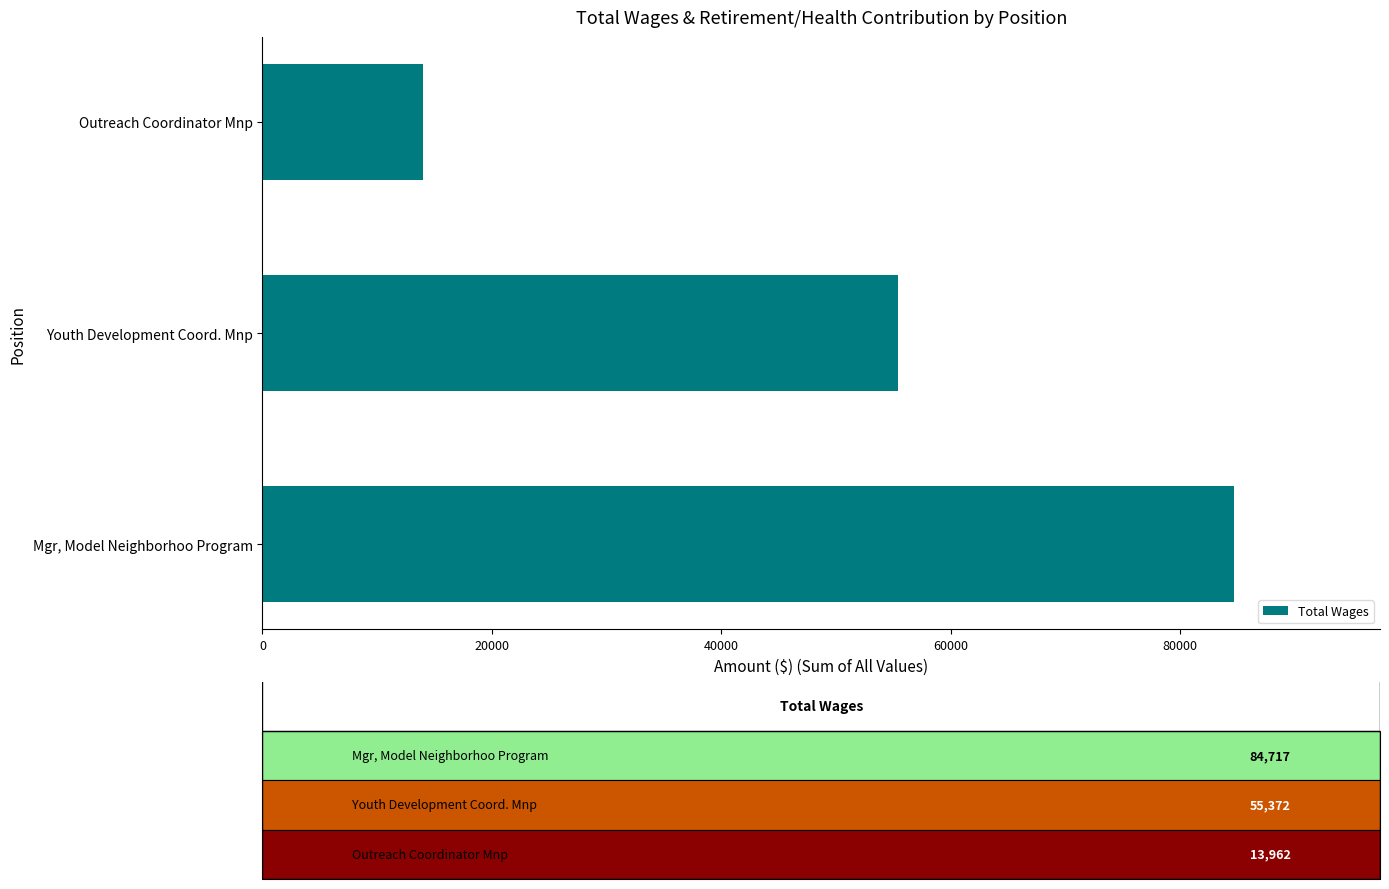

The chart shows a value of 22640 at Outreach Coordinator Mnp. True or false?

False